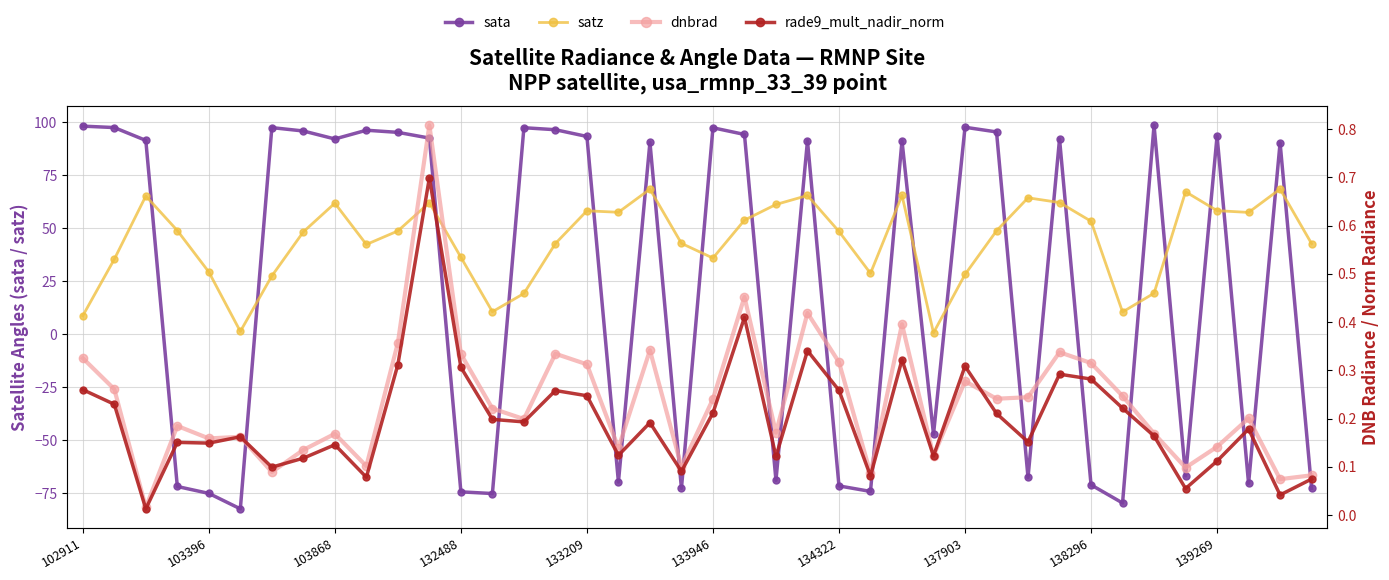

The dnbrad series shows 0.1 at 134322. True or false?

False